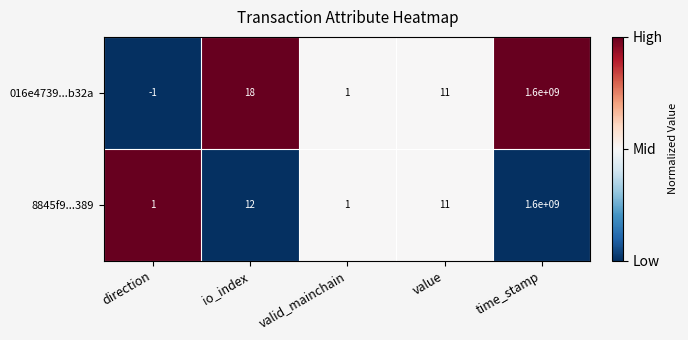

Which category has the highest value across all series?

time_stamp